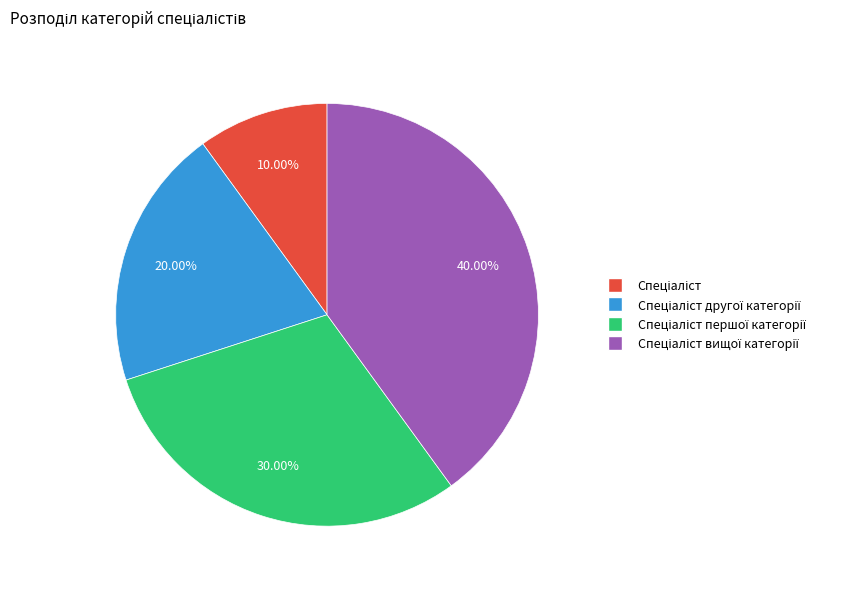

Is there any slice that represents more than half of the pie?

No